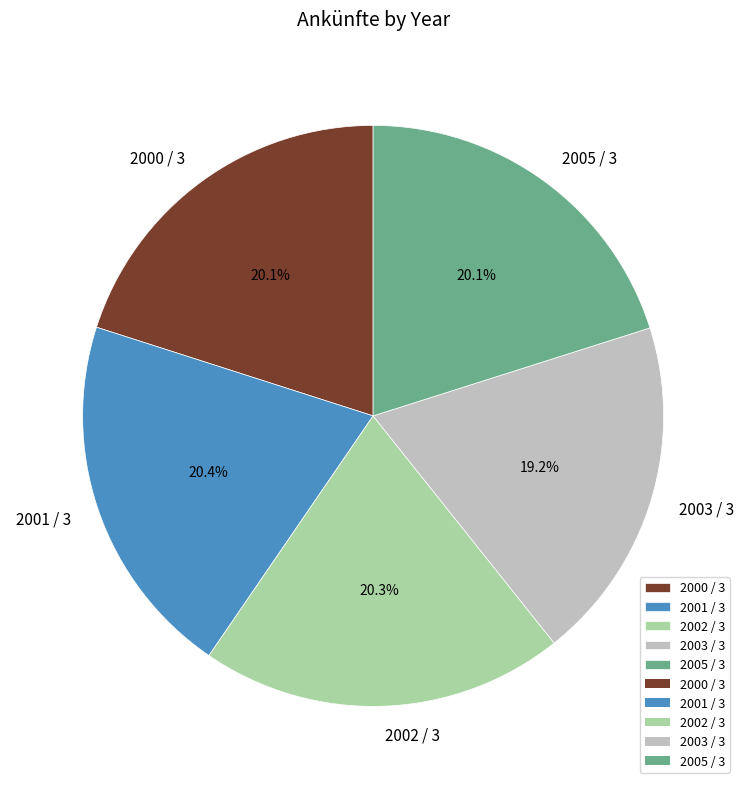

Which has a higher value, 2003 / 3 or 2000 / 3?

2000 / 3